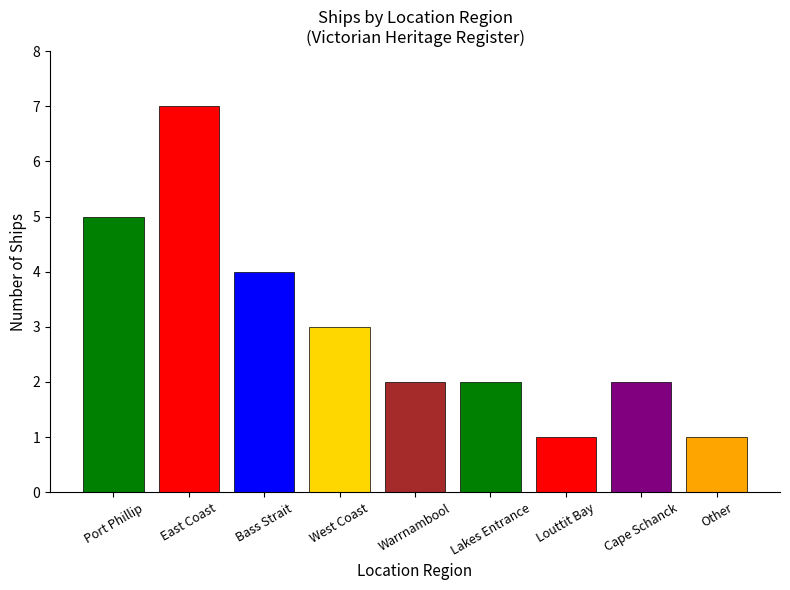

What position from the right is Louttit Bay?

3